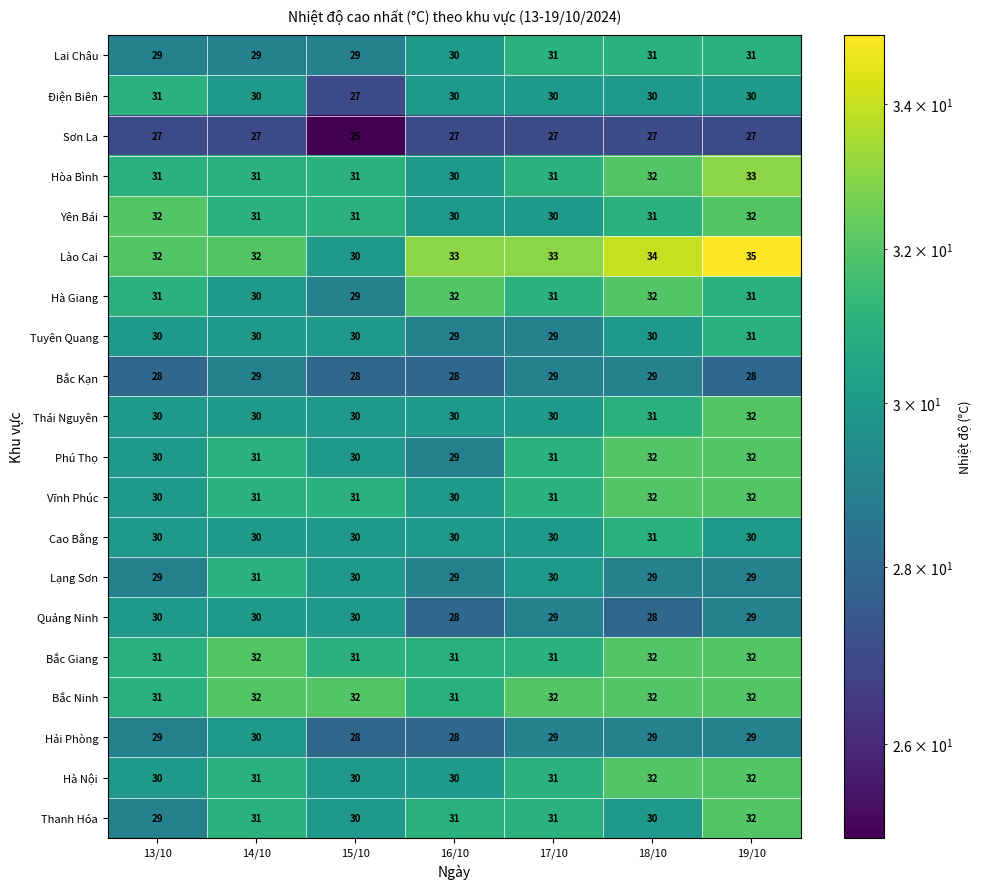

What is the total value across all series at 14/10?

608